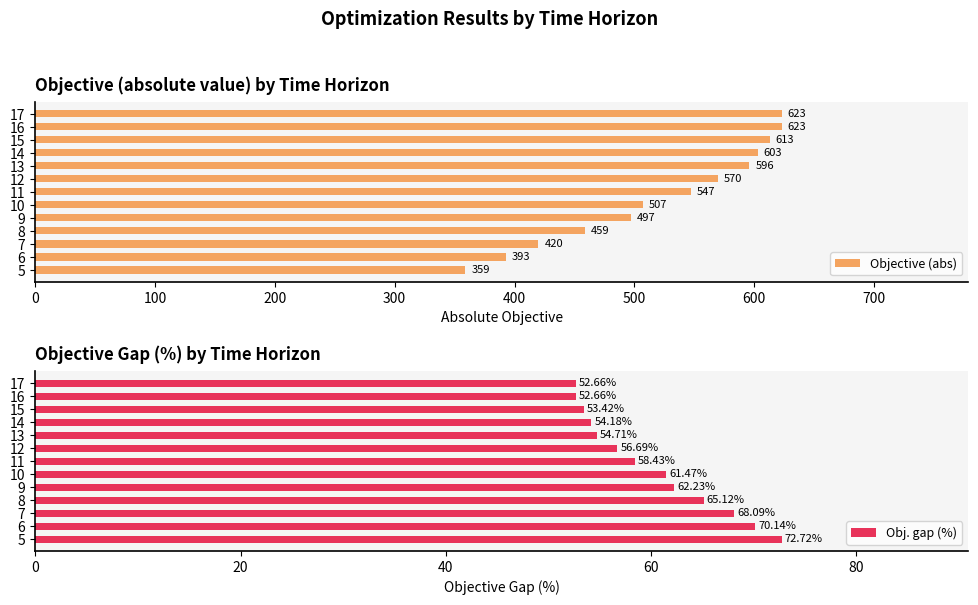

True or false: Objective (abs) has a value of 420 at 7.

True